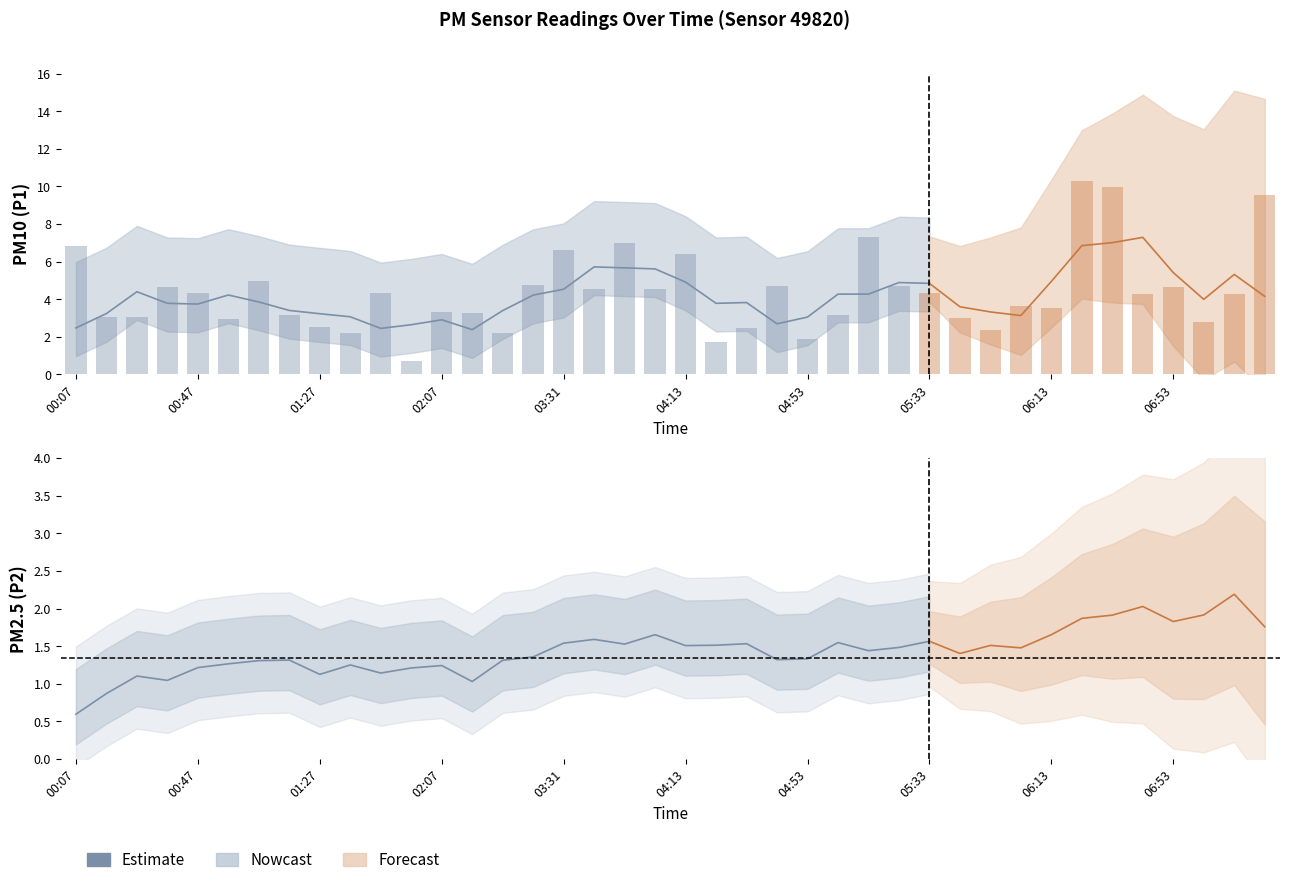

List the labels in order of value, smallest first.

01:57, 04:23, 04:53, 03:00, 01:37, 05:53, 04:33, 01:27, 07:03, 00:57, 05:43, 00:27, 00:17, 01:17, 05:03, 02:38, 02:07, 06:13, 06:03, 06:43, 07:13, 01:47, 05:33, 00:47, 03:42, 04:03, 00:37, 06:53, 04:43, 05:23, 03:21, 01:07, 04:13, 03:31, 00:07, 03:52, 05:13, 07:23, 06:33, 06:23